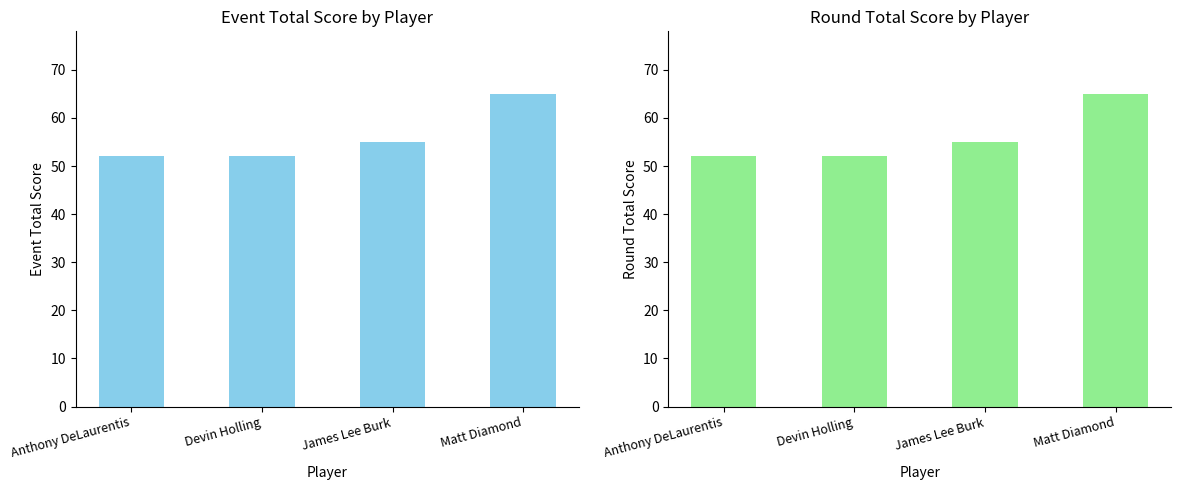

How many groups of bars are there?

4